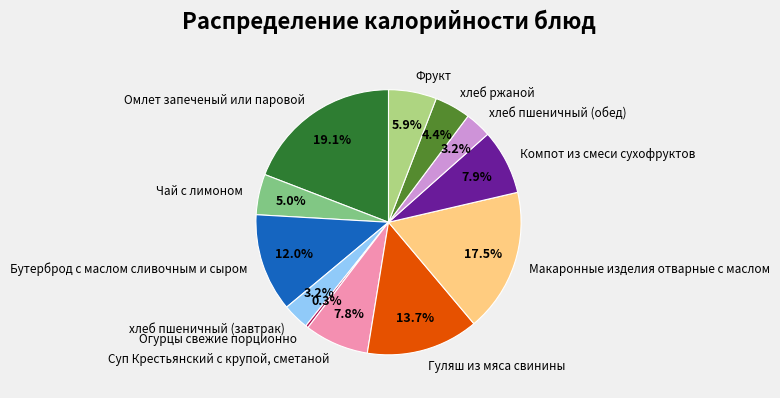

Which slice is the largest?

Омлет запеченый или паровой